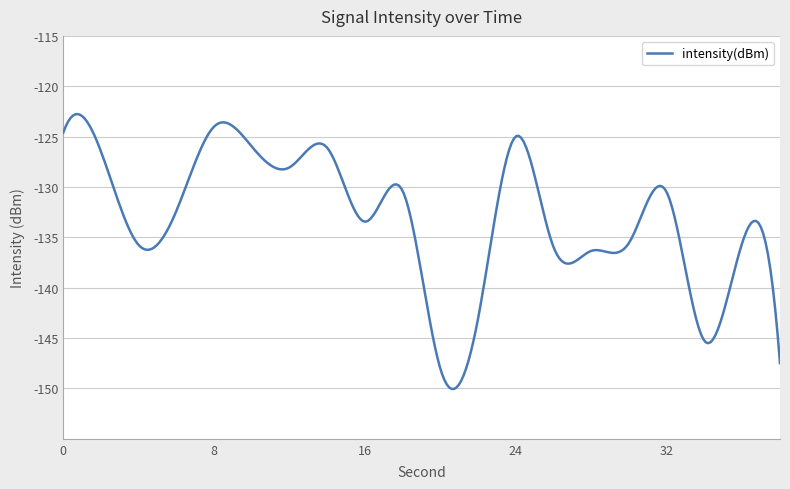

What is the difference between the second highest and second lowest values?

27.3